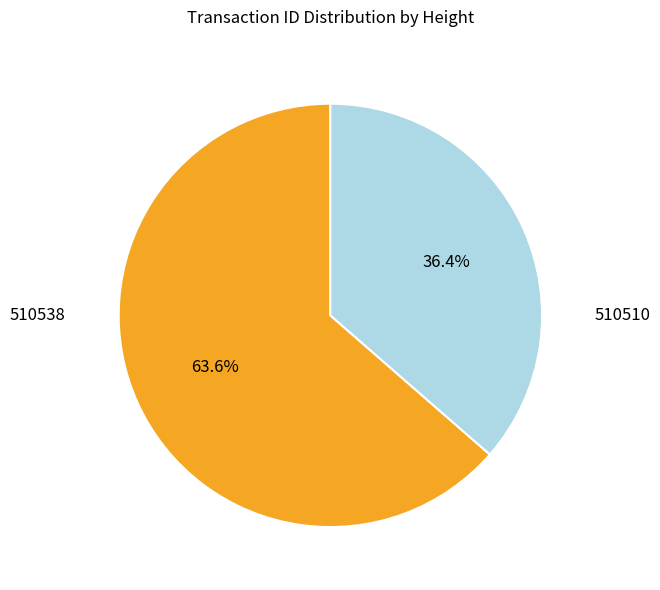

Is there a majority slice in this chart?

Yes